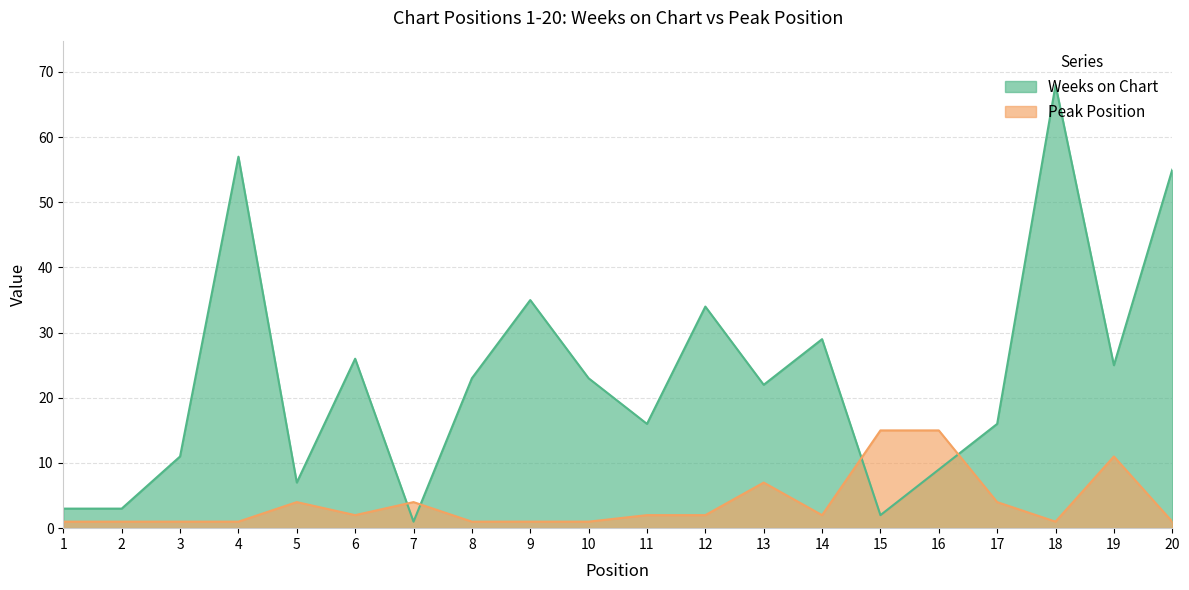

How many data points in Weeks on Chart are above 23?

8